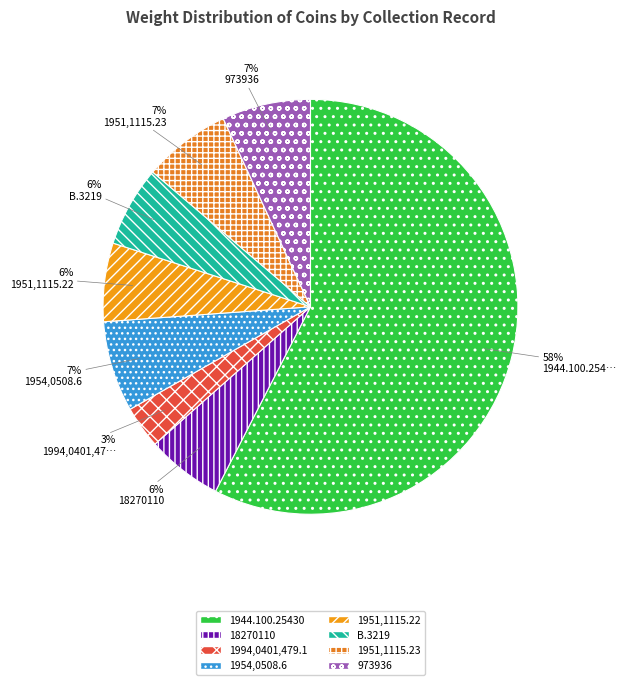

Which has a higher value, 1944.100.25430 or 1994,0401,479.1?

1944.100.25430